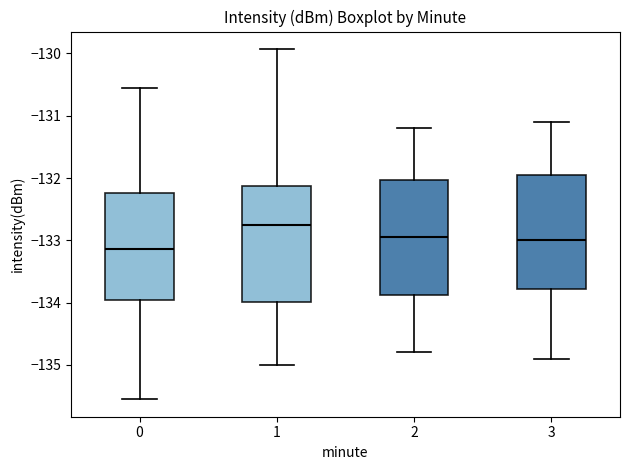

Where does the lower whisker of the box at x = 1 end on the y-axis? The values are not printed on the chart, so give them approximately, as read against the axis.

-135.0